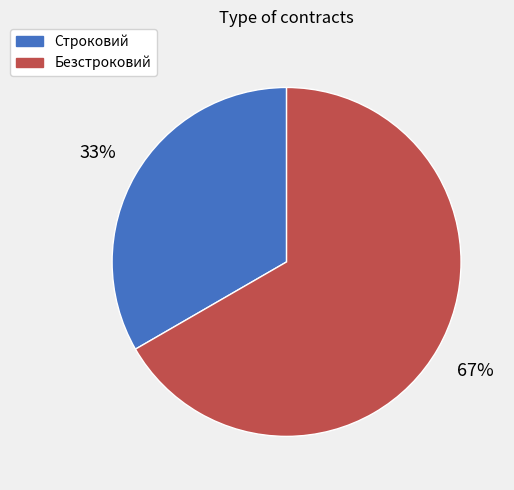

True or false: Строковий accounts for 33% of the total.

True